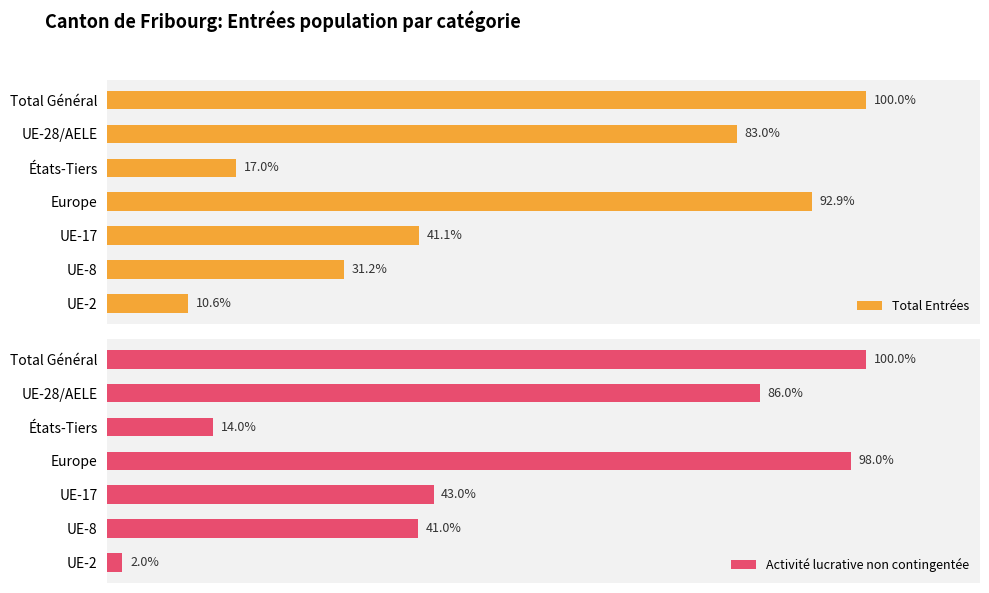

What is the value of the Total Entrées bar at the 3rd from the left?

17.0